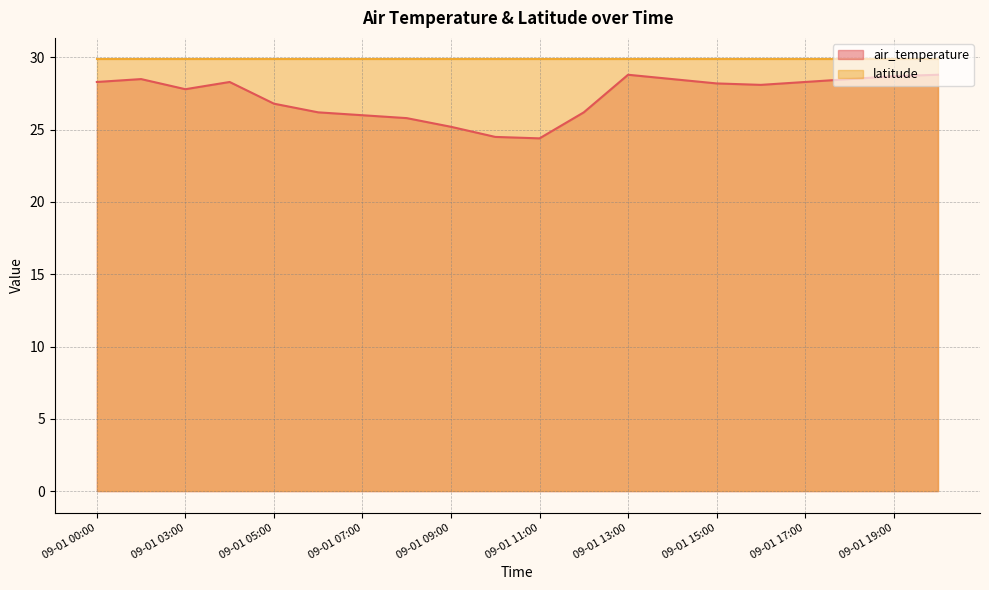

Rank the series by their average value, from lowest to highest.

air_temperature, latitude